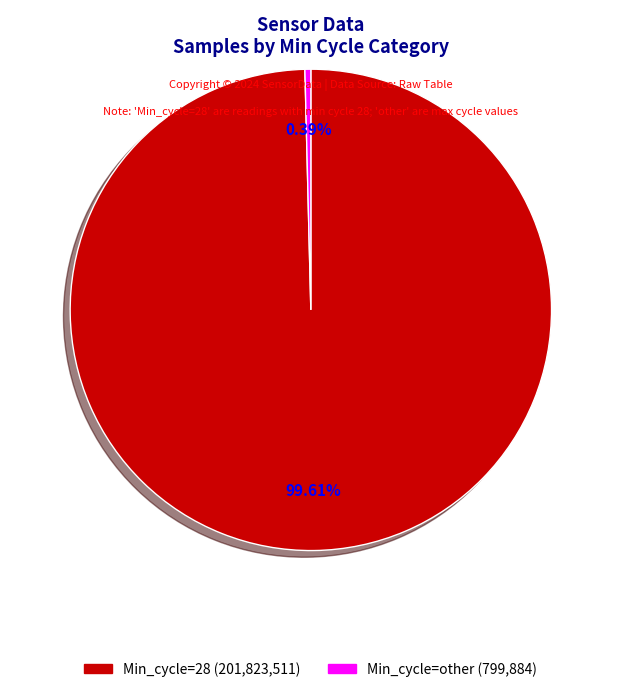

Combined, do Min_cycle=28 and Min_cycle=other account for over 50%?

Yes